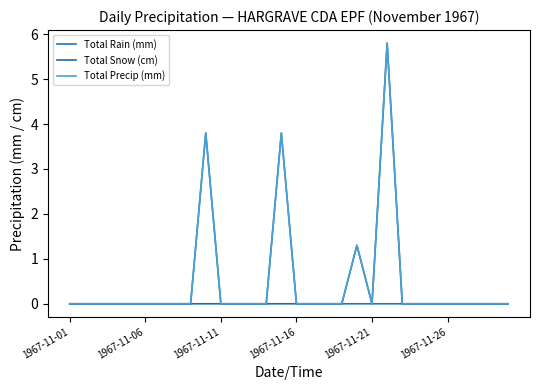

At which category does Total Rain (mm) reach its first local peak?

9